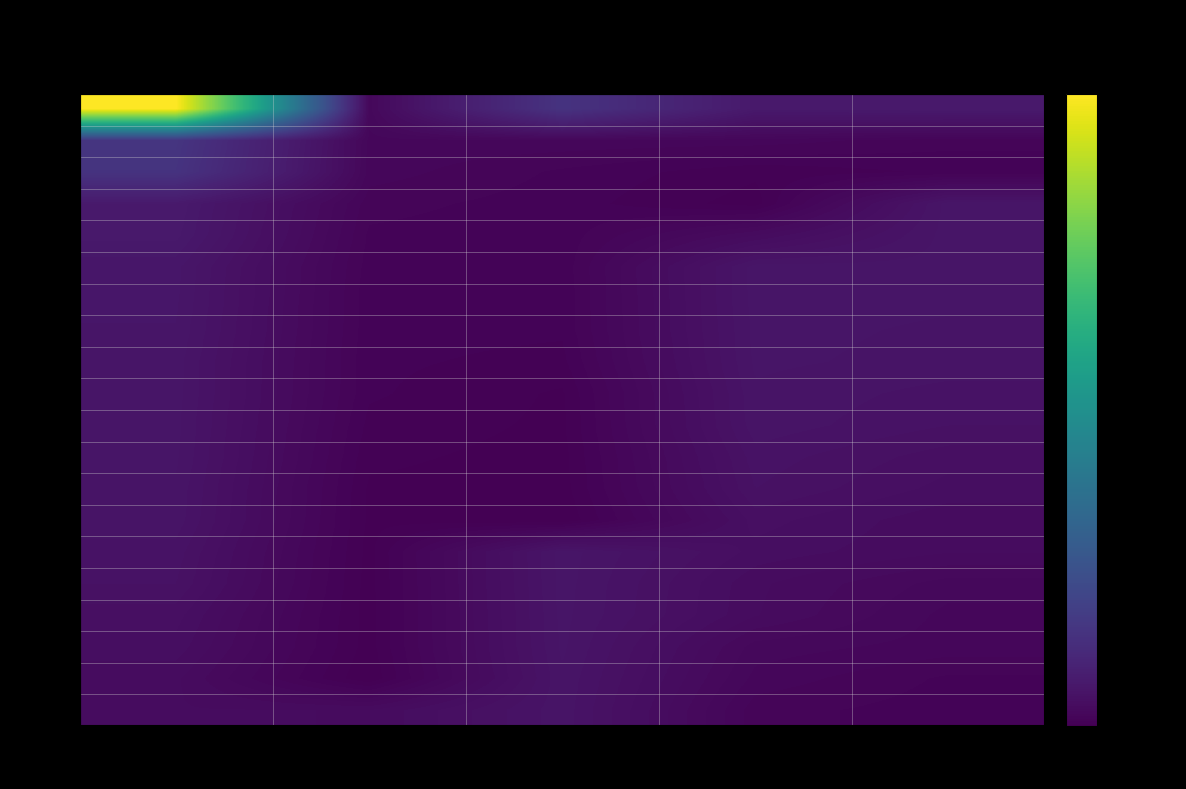

What is the difference between the 335028 values at S-7M8P and S-7B5Q?

86